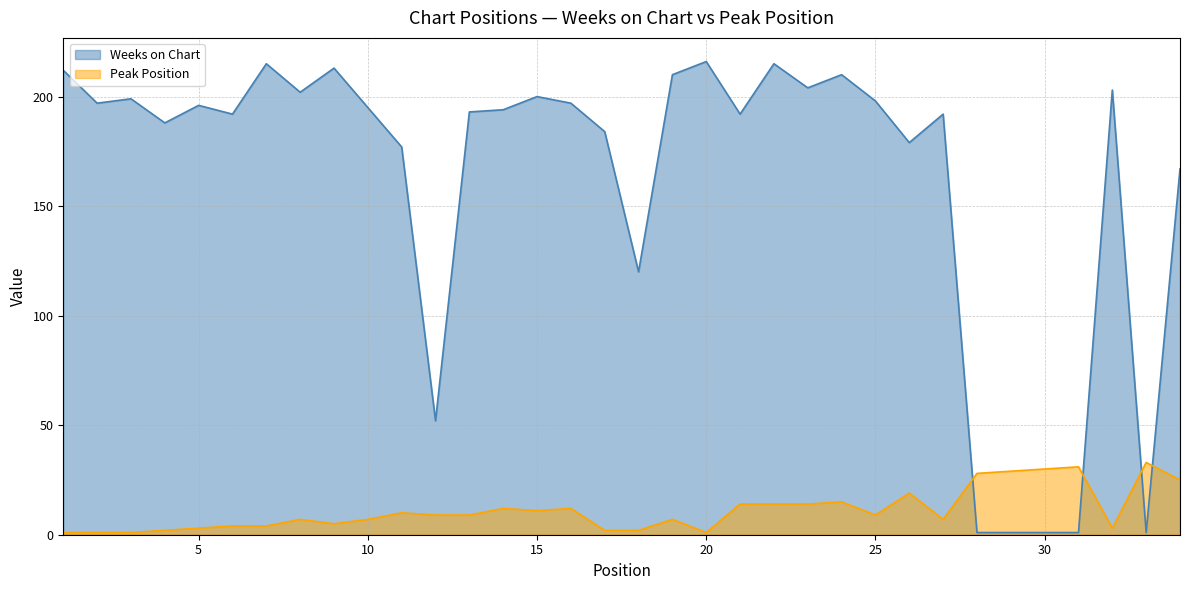

True or false: Weeks on Chart has more than 1 interior local peaks.

True